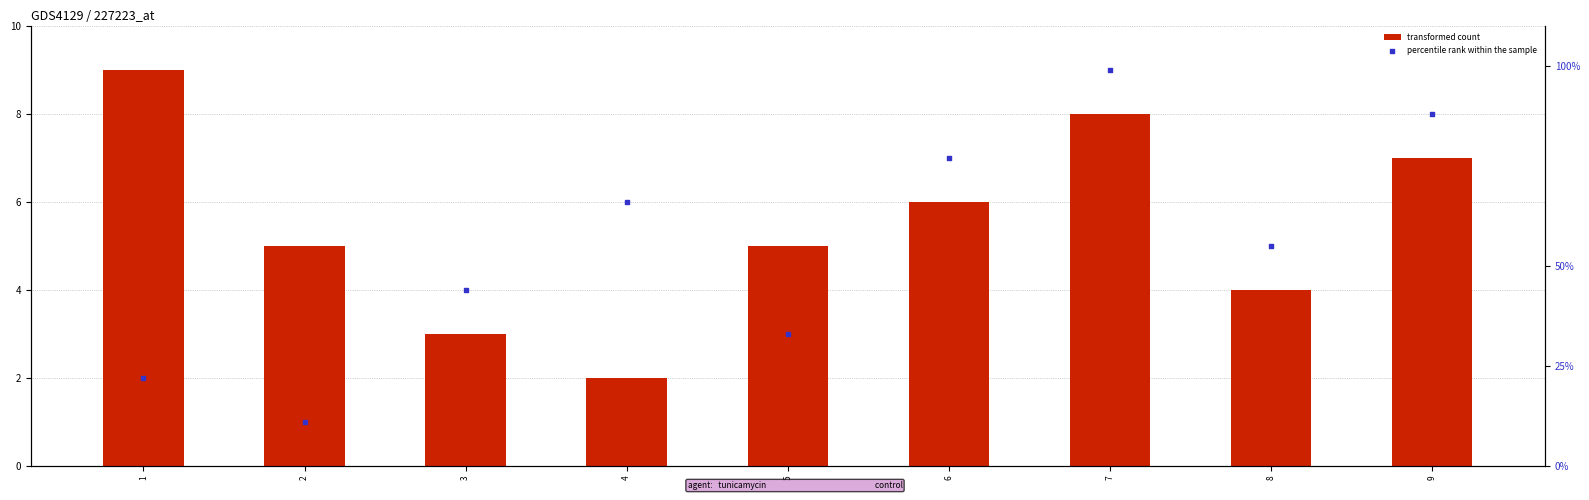

Which series contains the highest Y value?

percentile rank within the sample